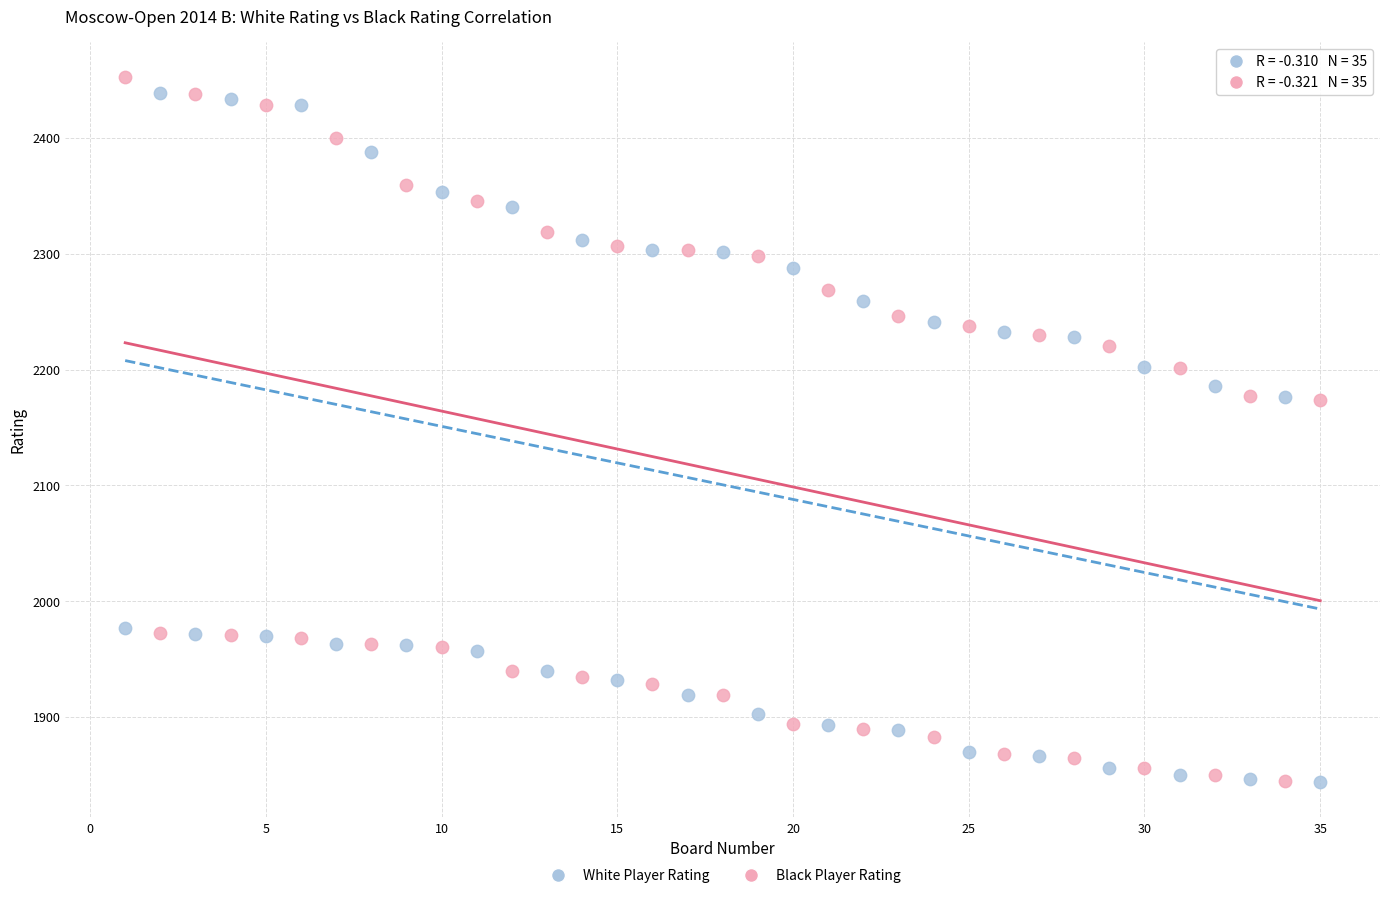

What is the X range (max minus min) for the scatter plot?

34